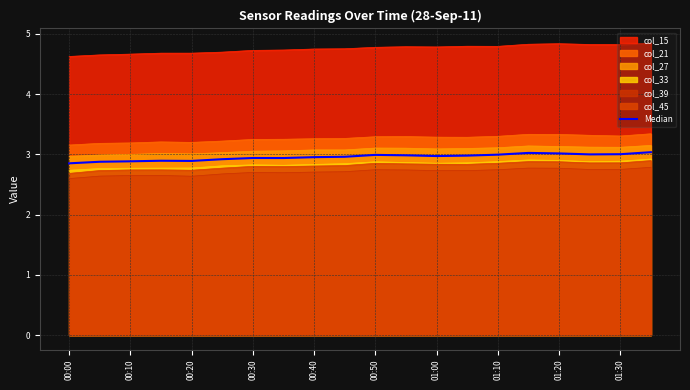

What is the spread (max minus min) of values at 01:30?

2.1